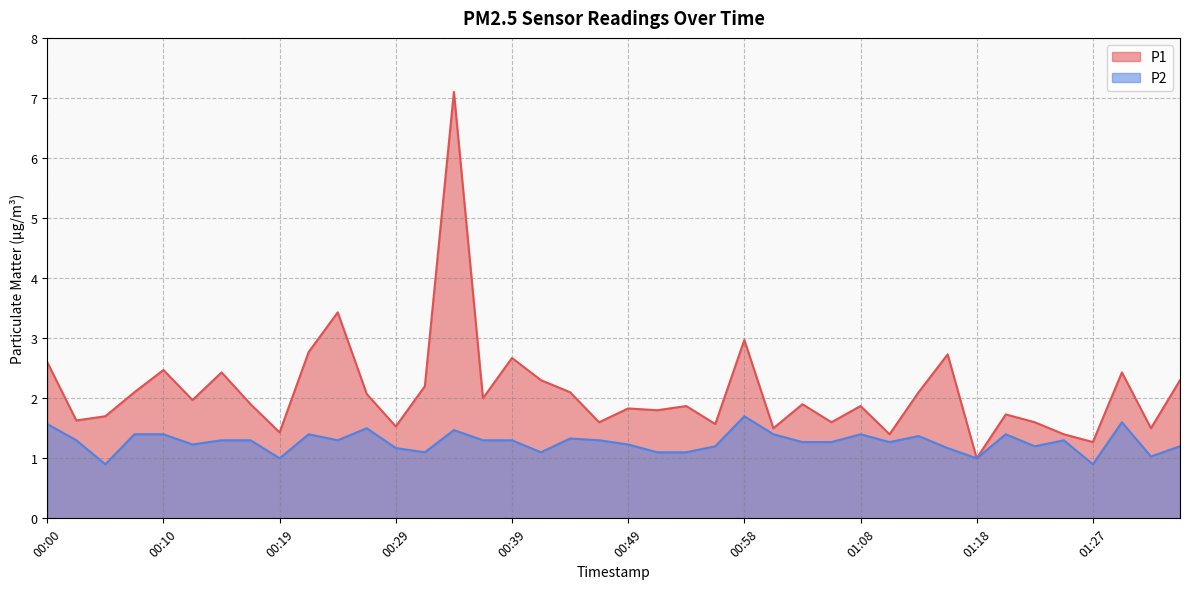

True or false: P2 and P1 cross at least once.

False